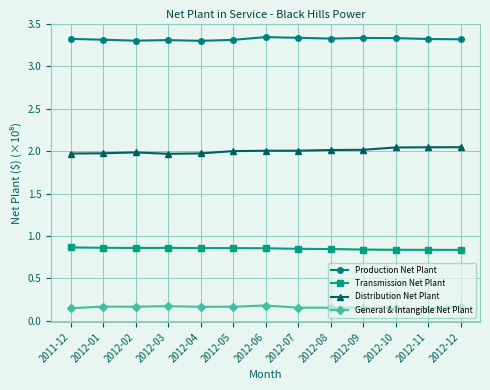

In General & Intangible Net Plant, how many points are lower than both neighbors (excluding endpoints)?

4